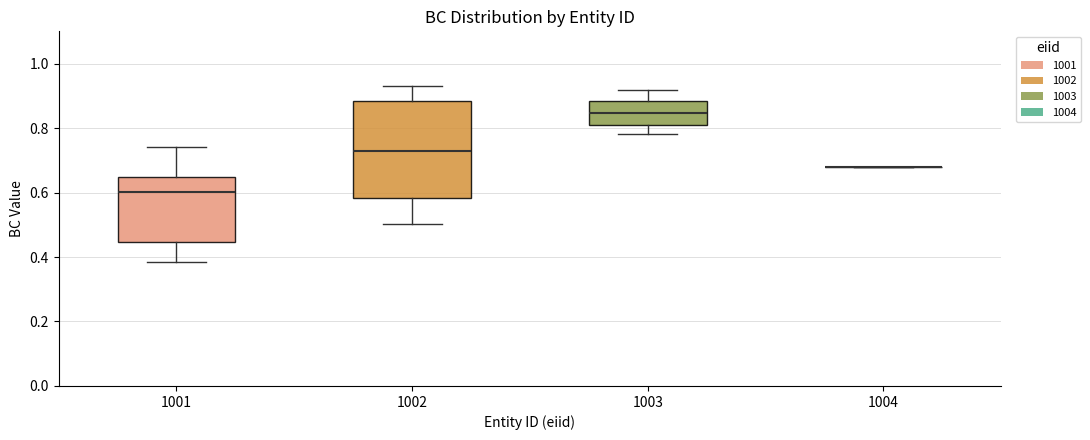

Reading left to right, transcribe this box plot: for each box, give where its median line is, the range the box spans, and where its two whiskers end, as read against the y-axis. The values are not printed on the chart, so give them approximately, as read against the axis.

1001: median 0.60, box 0.44 to 0.64, whiskers 0.38 to 0.74
1002: median 0.72, box 0.58 to 0.88, whiskers 0.50 to 0.94
1003: median 0.84, box 0.82 to 0.88, whiskers 0.78 to 0.92
1004: box collapsed to a line at 0.68, whiskers 0.68 to 0.68